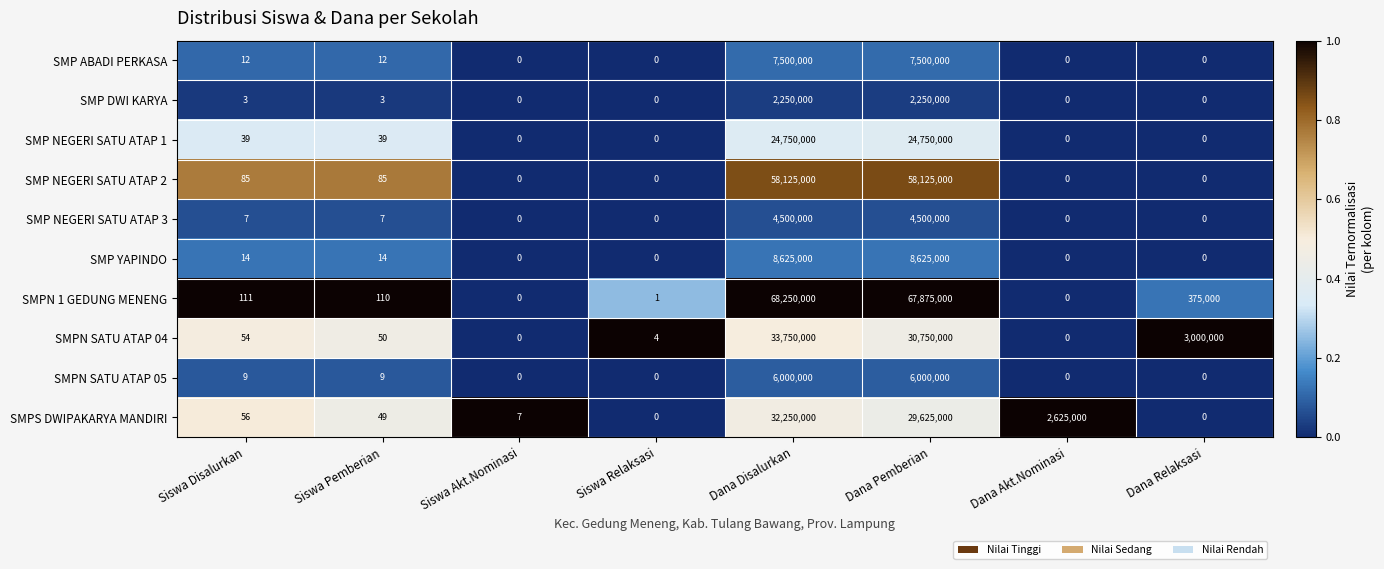

Is it true that SMP DWI KARYA equals 0 at Siswa Akt.Nominasi?

True